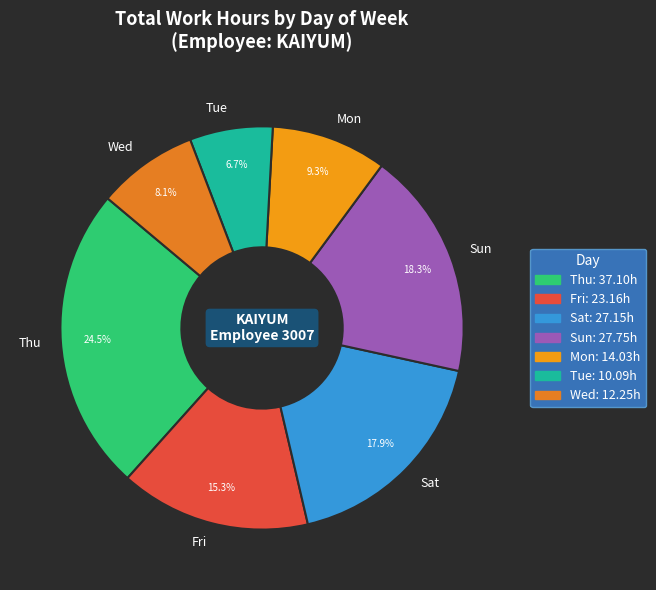

How many slices are in this pie chart?

7